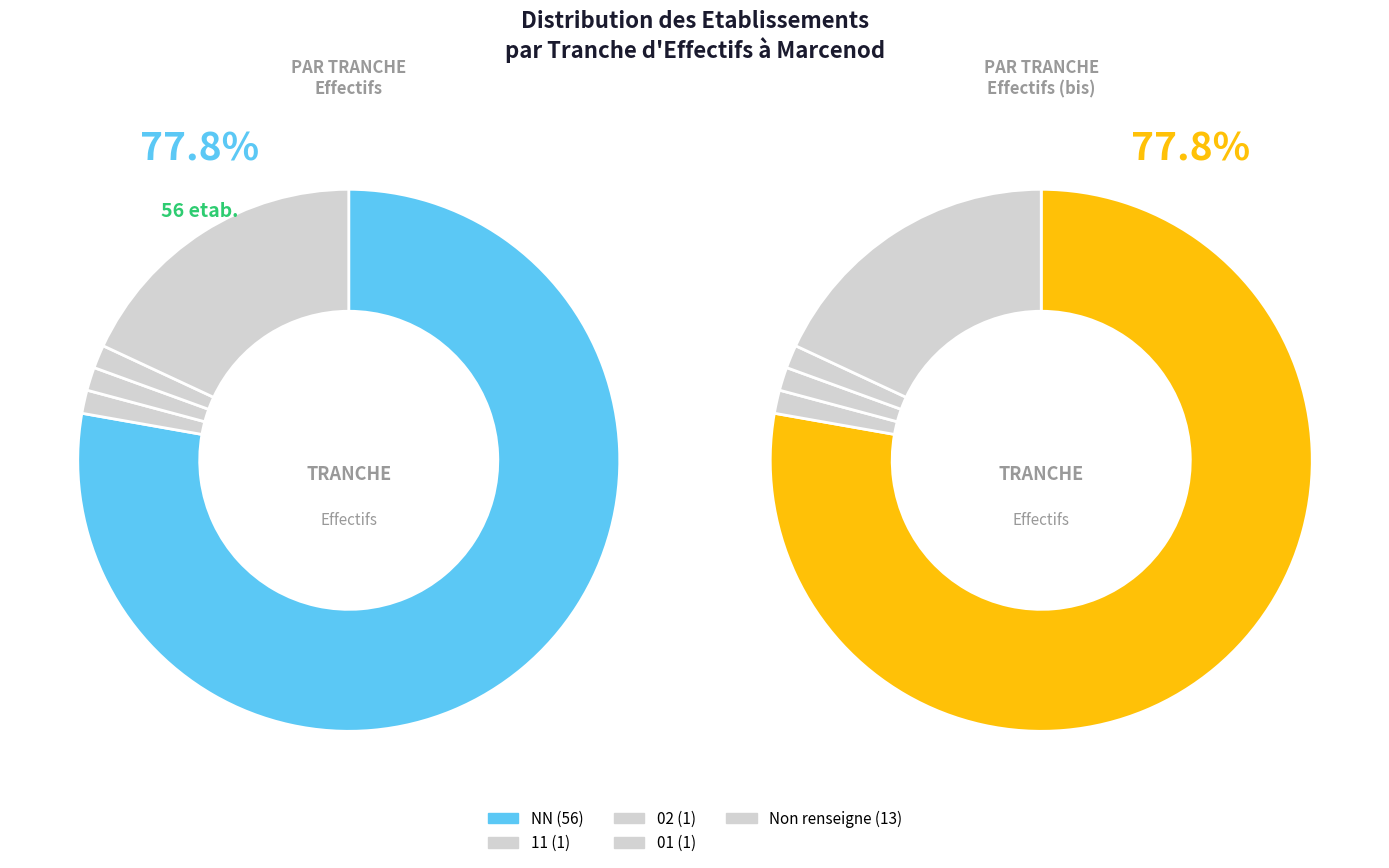

What percentage is the 11 slice, to the nearest percent?

1%